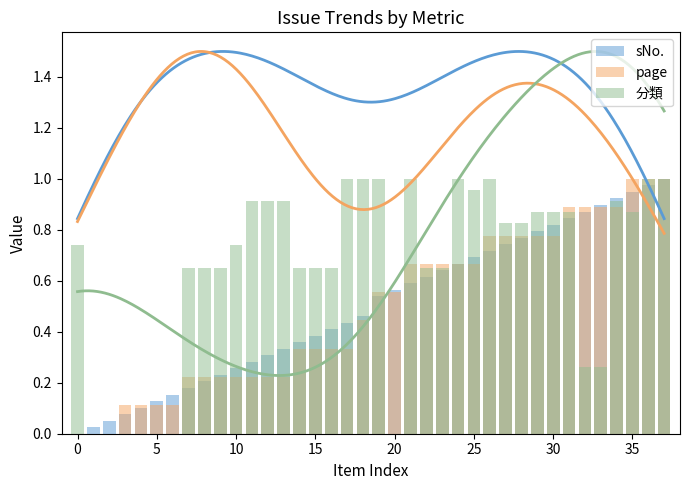

True or false: page has a value of 0.1 at 40.

False